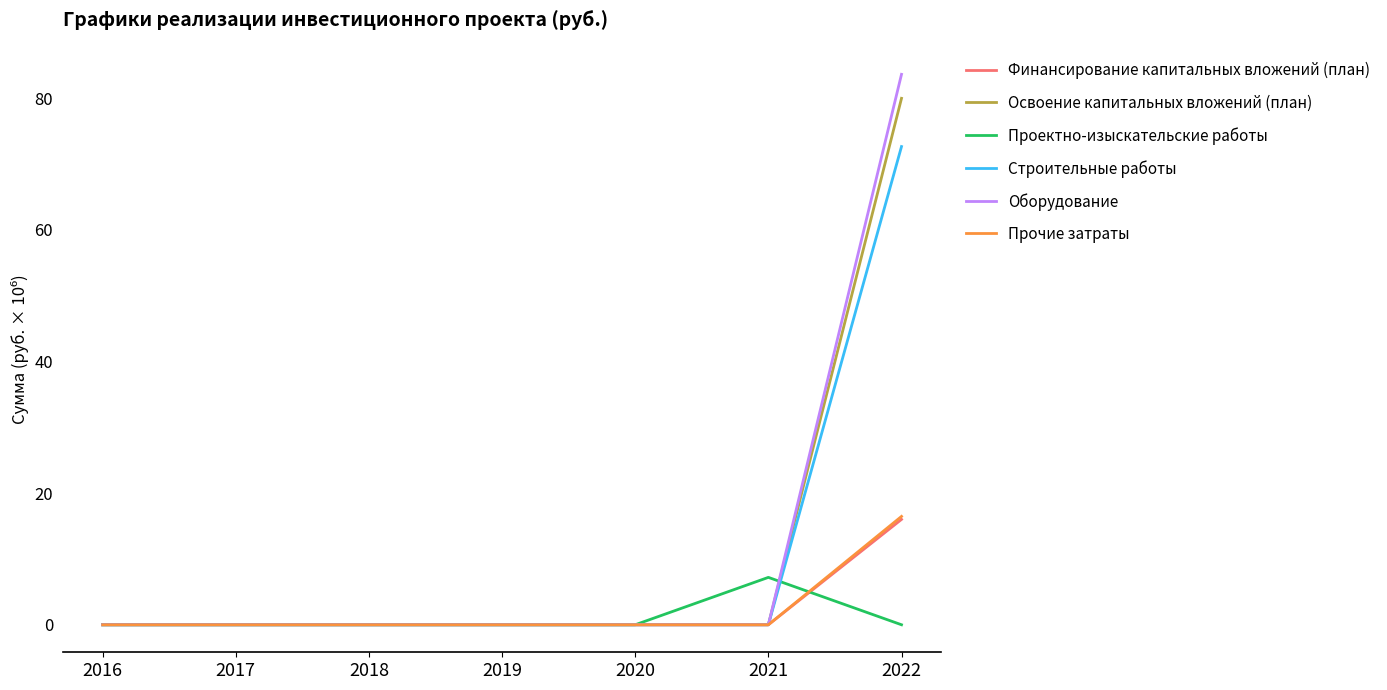

Does the chart have visible grid lines?

No